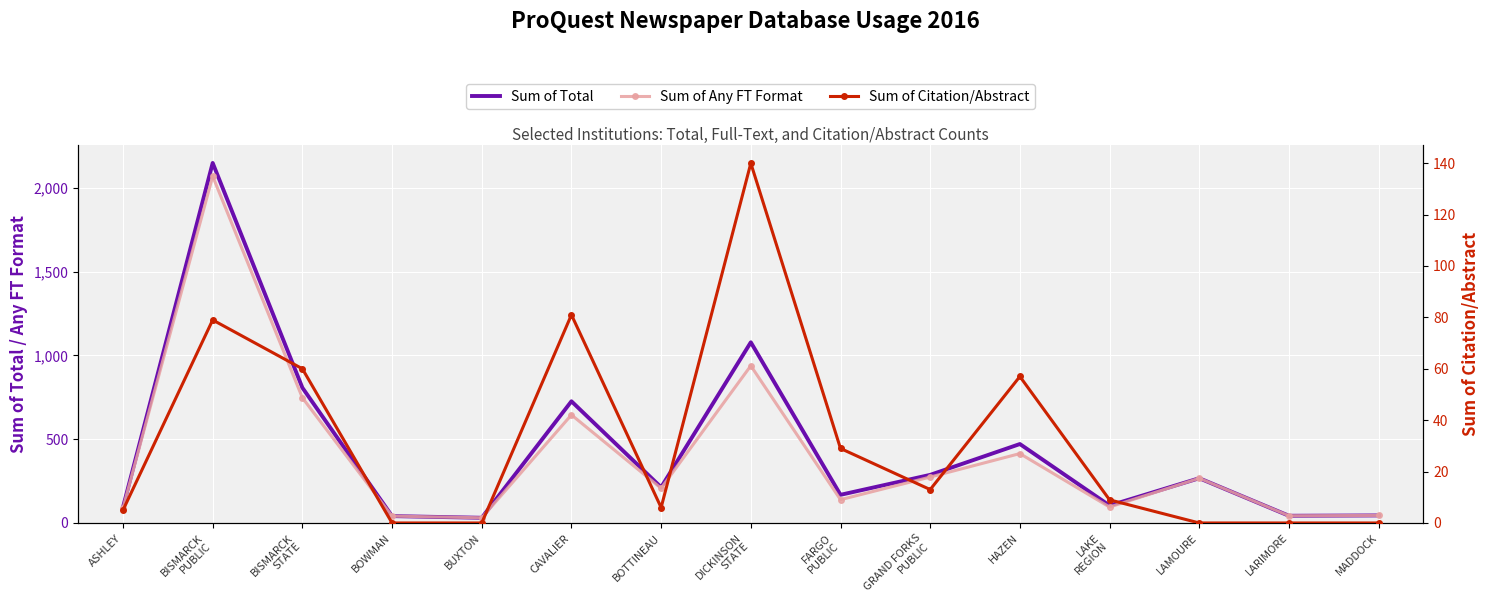

True or false: Sum of Total has a value of 72 at MADDOCK.

False